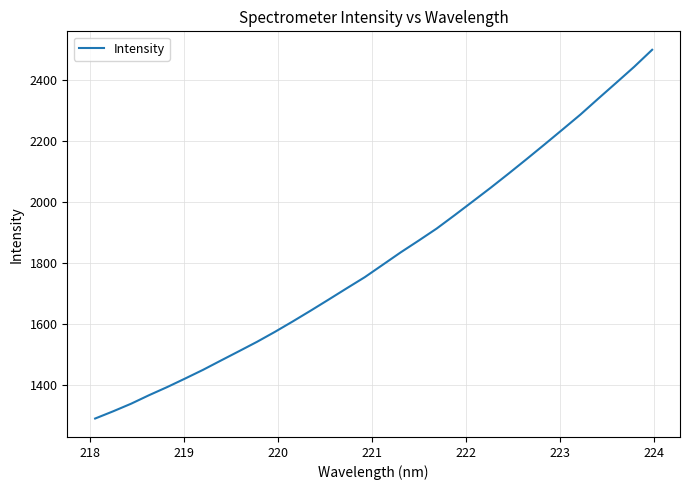

What is the difference between the maximum and minimum values?

1209.3